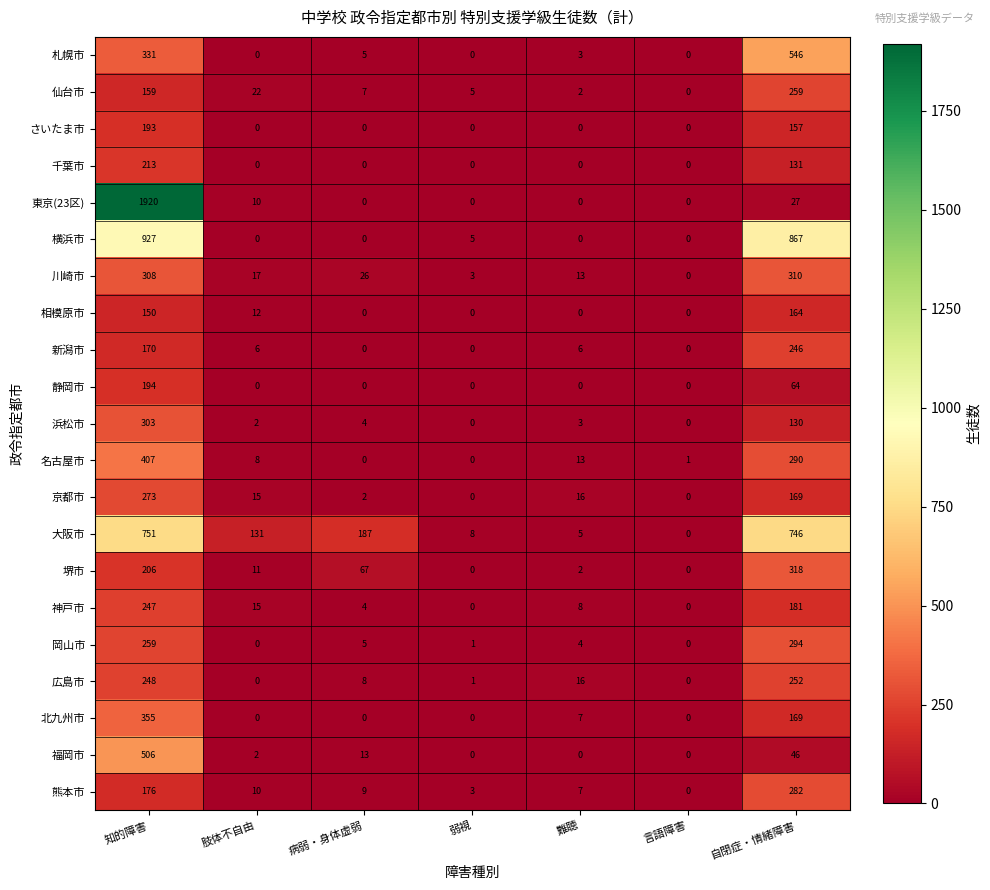

How many data points does each series have?

7